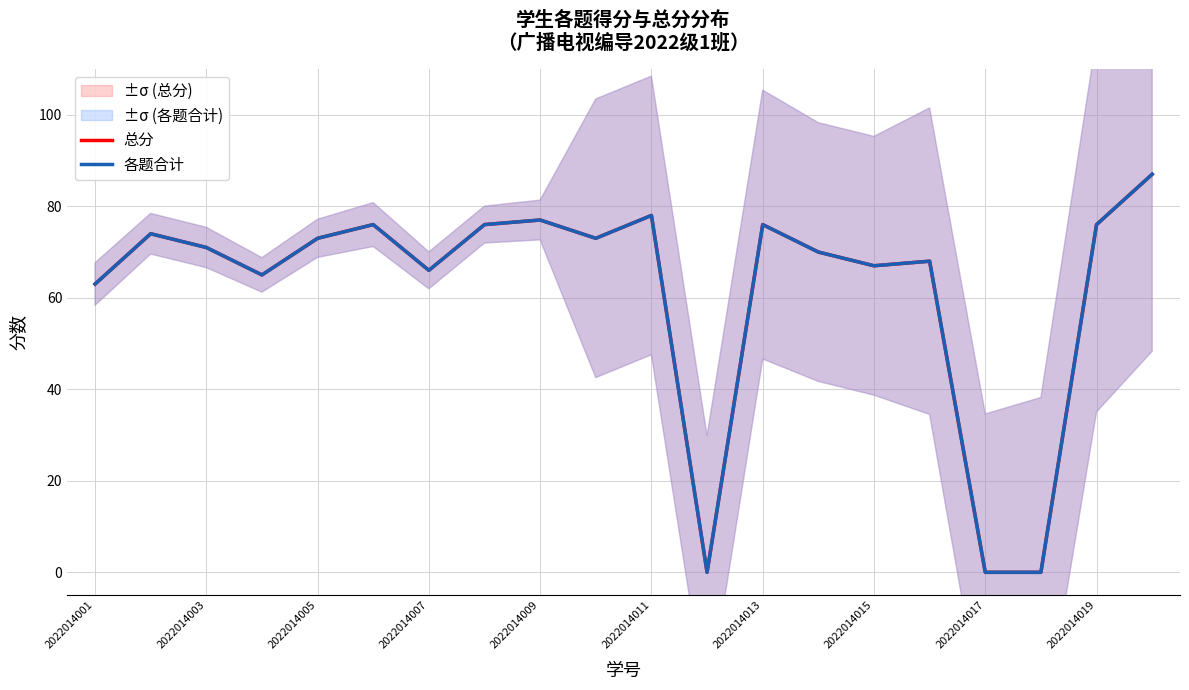

What is the value of the 总分 point at the 14th from the left?

70